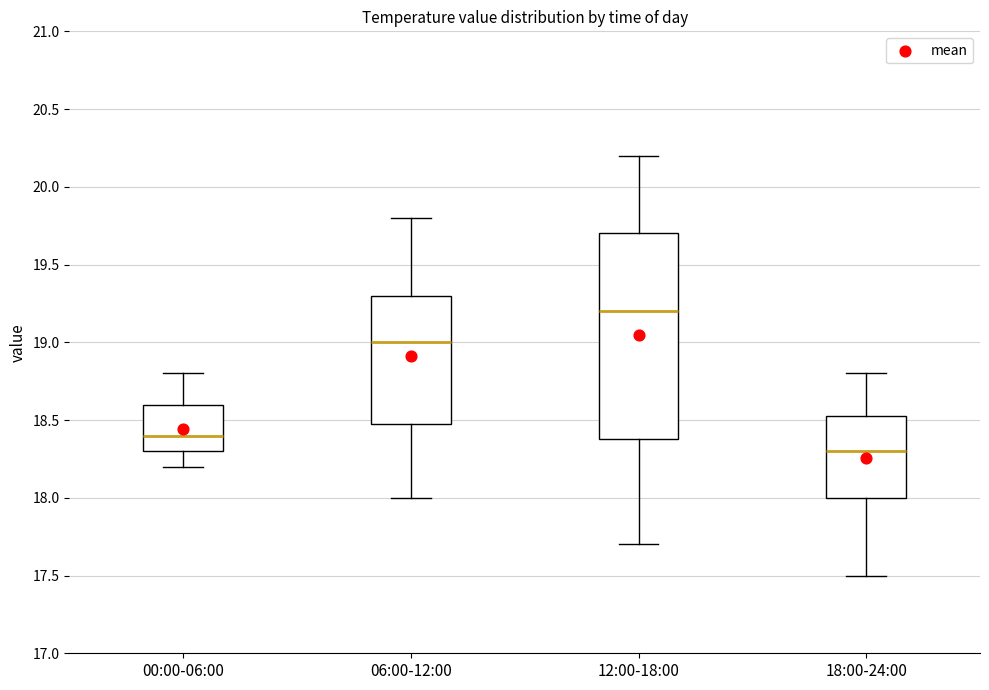

Reading left to right, read every box against the y-axis: the position of its median line, the range the box covers, and the ends of its whiskers. The values are not printed on the chart, so give them approximately, as read against the axis.

00:00-06:00: median 18.40, box 18.30 to 18.60, whiskers 18.20 to 18.80
06:00-12:00: median 19.00, box 18.50 to 19.30, whiskers 18.00 to 19.80
12:00-18:00: median 19.20, box 18.40 to 19.70, whiskers 17.70 to 20.20
18:00-24:00: median 18.30, box 18.00 to 18.55, whiskers 17.50 to 18.80